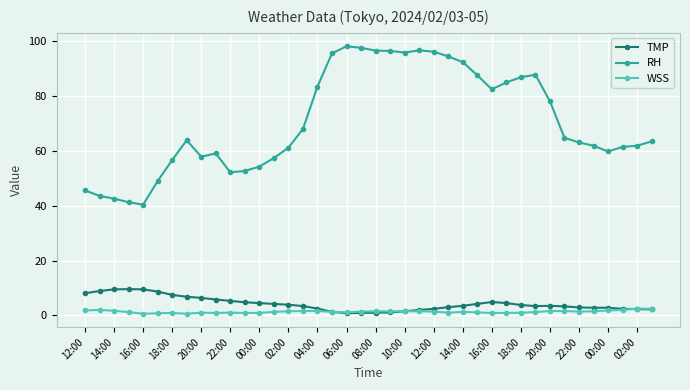

True or false: RH has more than 0 points higher than both neighbors.

True